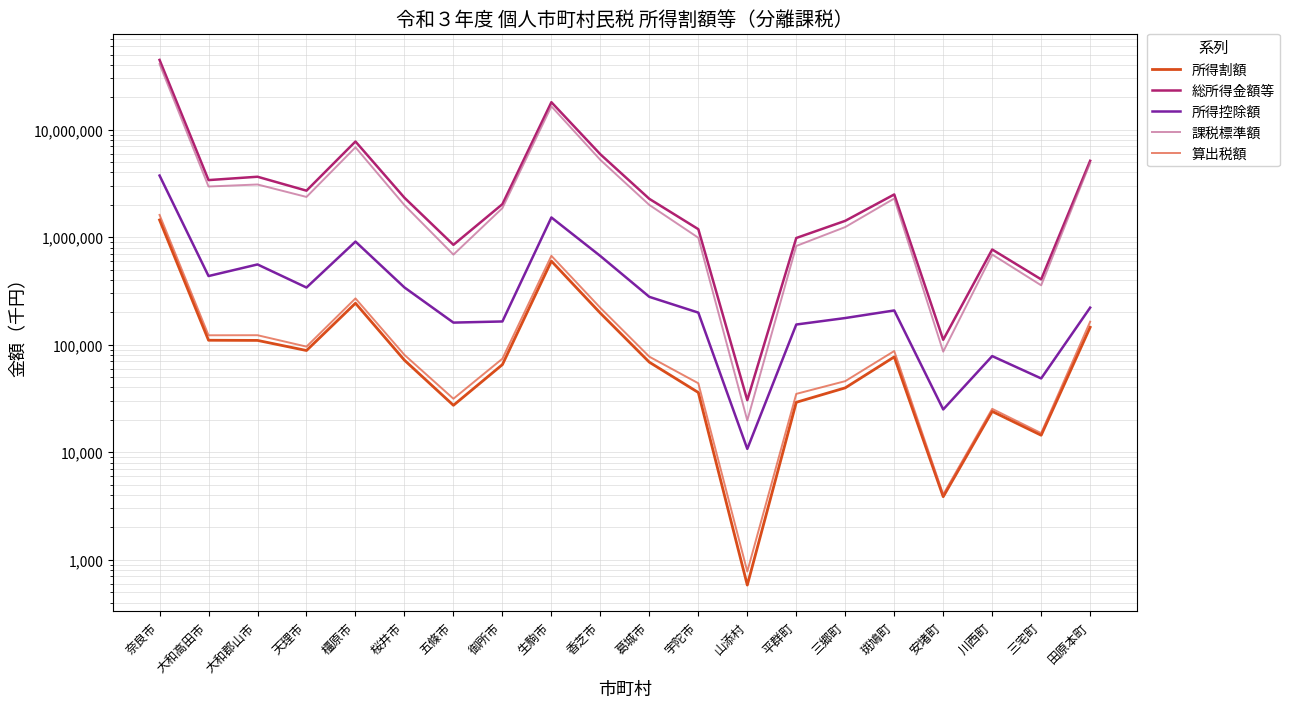

Is the value of 所得控除額 at 奈良市 greater than the value of 総所得金額等 at 天理市?

Yes